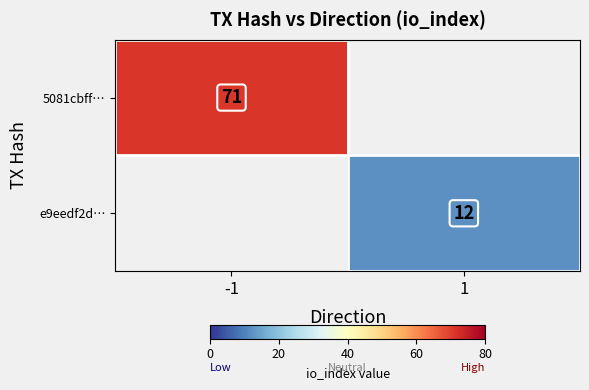

True or false: e9eedf2d… has a value of 12 at 1.

True